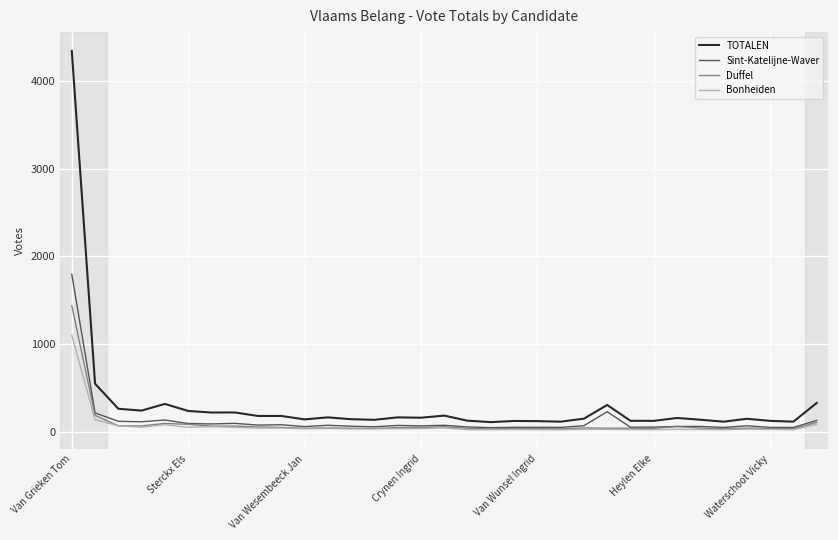

What is the maximum value for Bonheiden?

1102